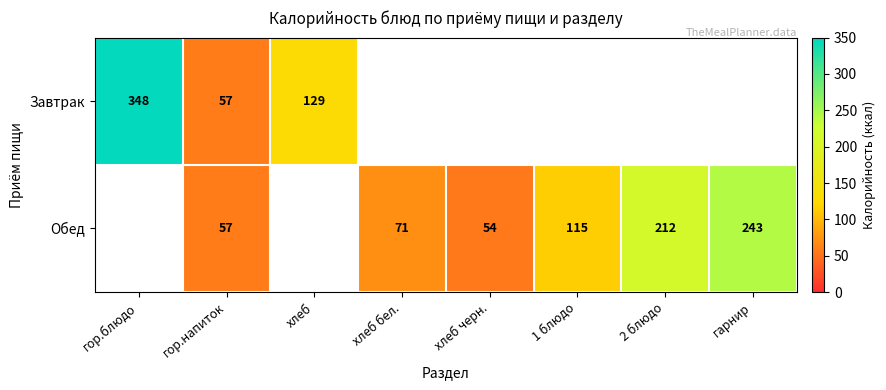

Is it true that Завтрак equals 27 at гор.напиток?

False